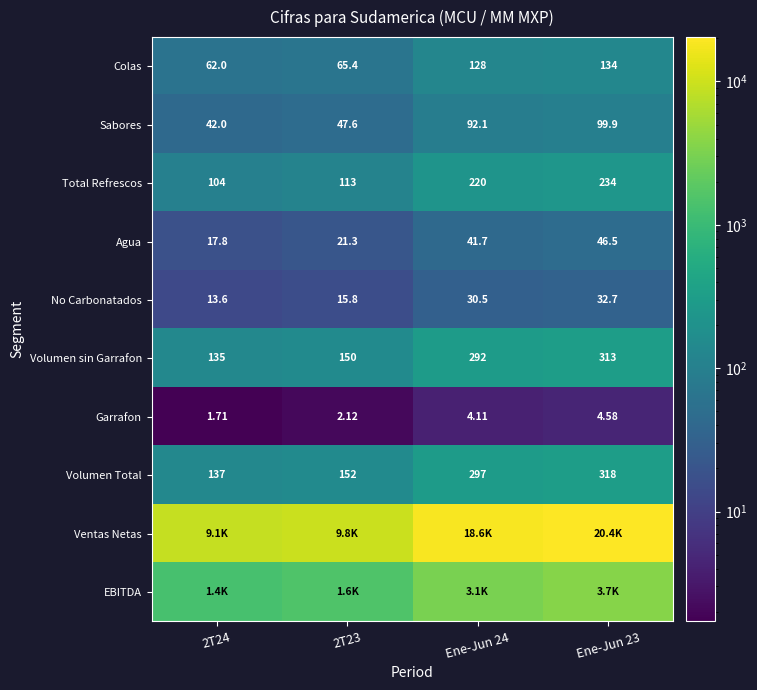

What is the smallest value displayed?

1.7